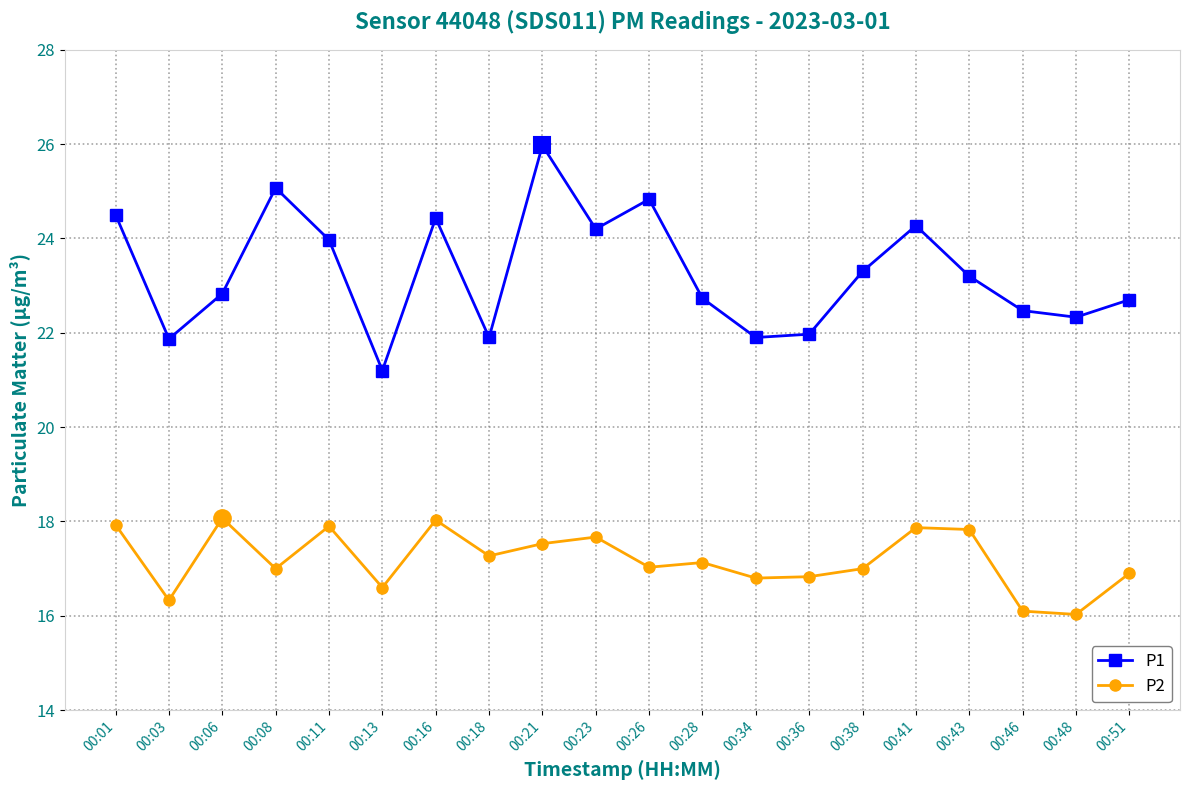

The value of P2 at 00:34 is 16.8. True or false?

True